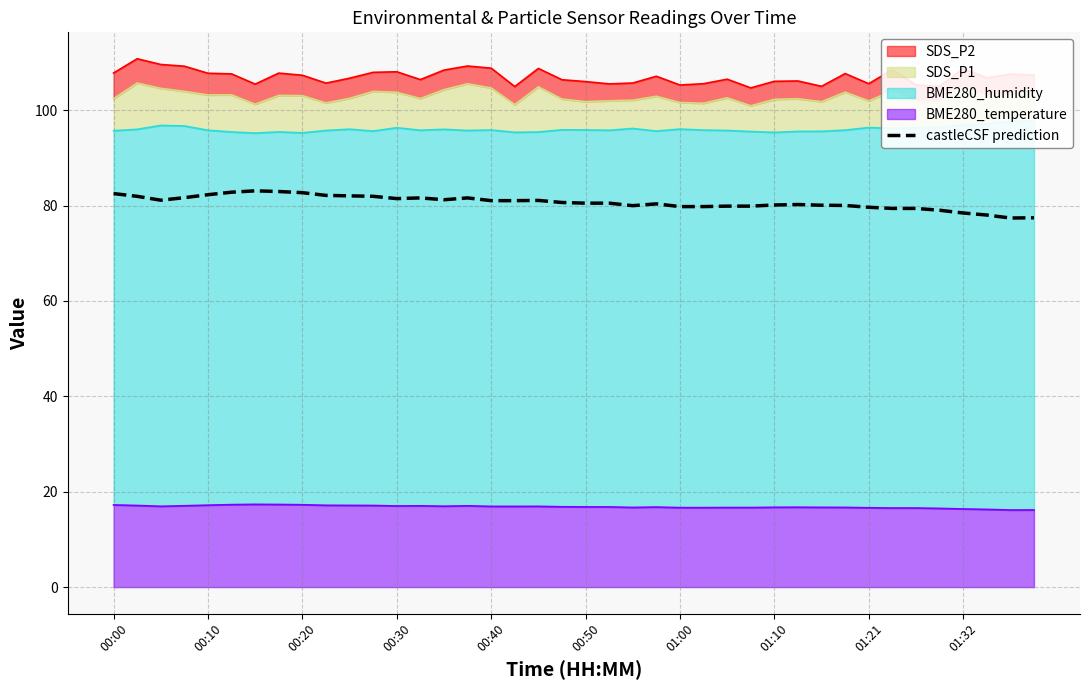

What is the sum of the values at 22 and 35?

159.0